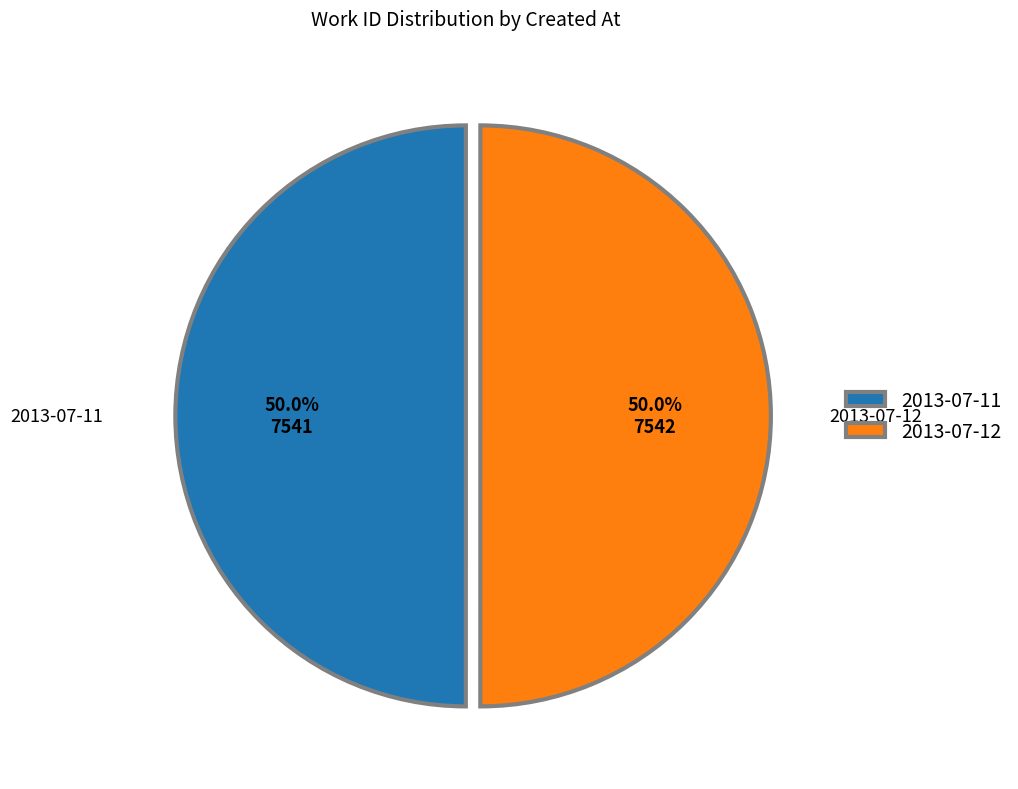

Approximately how many times larger is the value at 2013-07-12 compared to 2013-07-11?

1.0